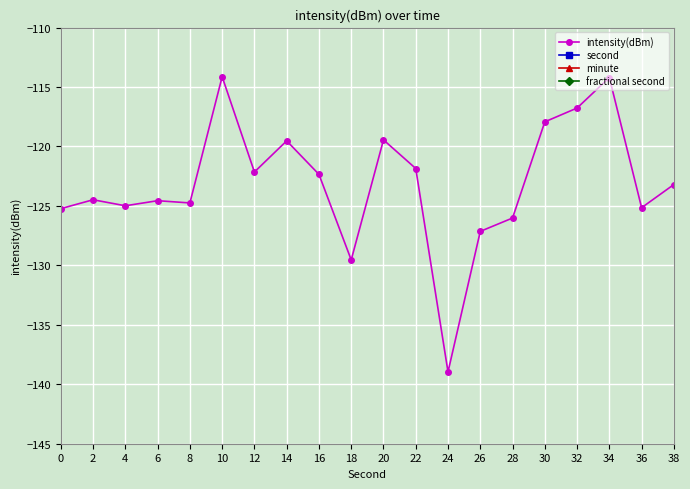

What is the highest value of the intensity(dBm) series?

-114.1